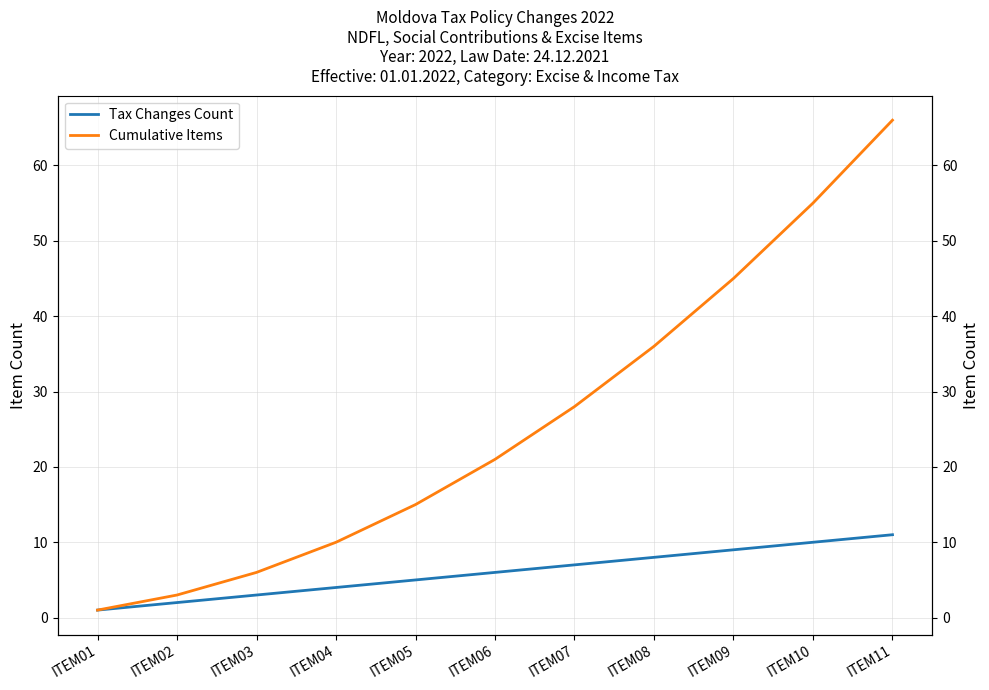

At how many categories does at least one series exceed 1?

10